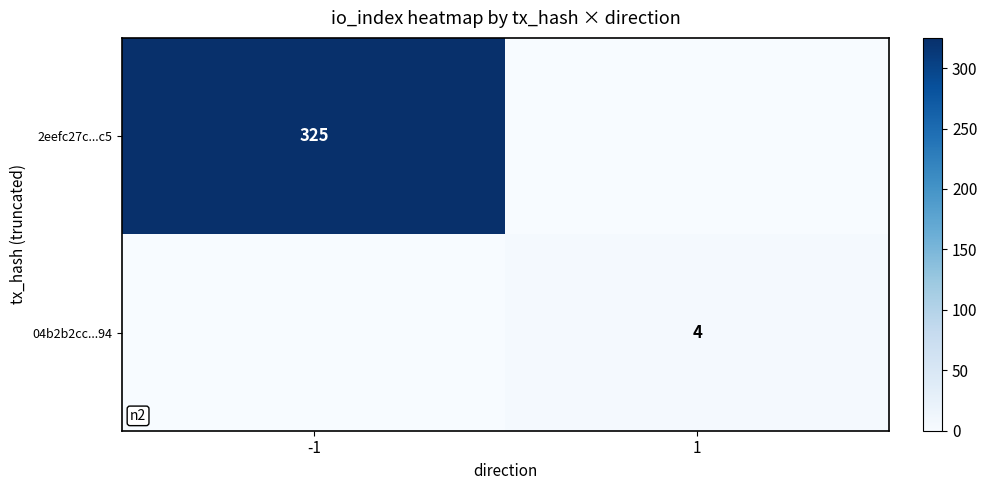

What is the spread (max minus min) of values at -1?

325